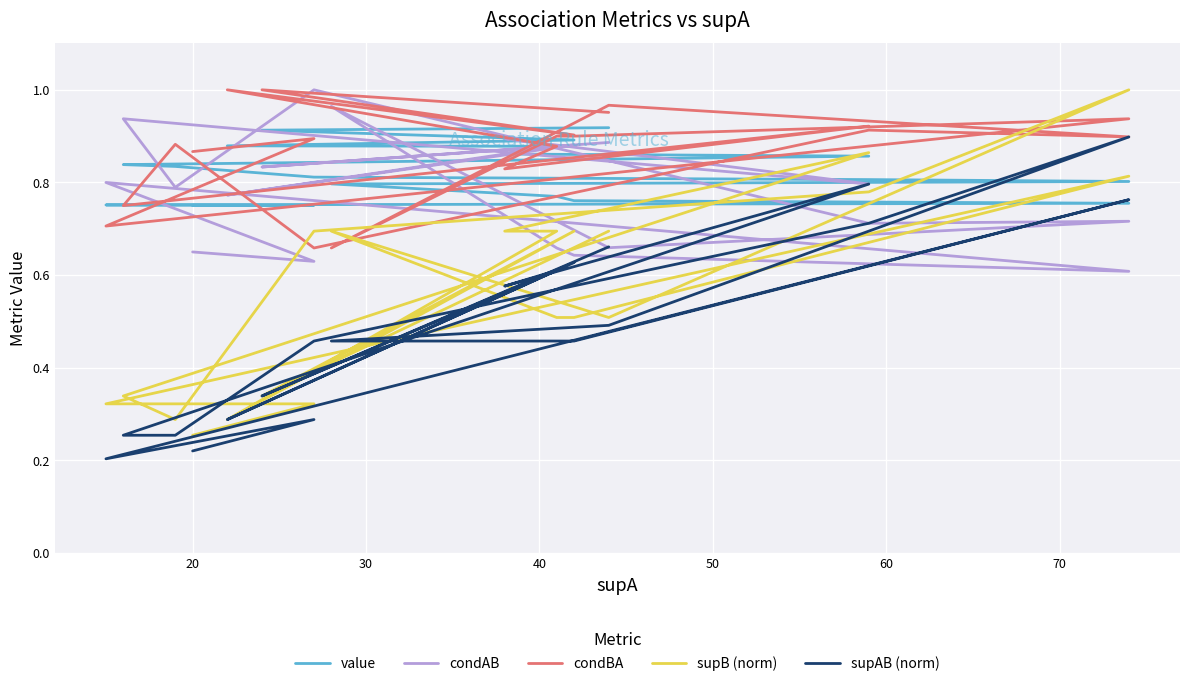

The value of condBA at 20 is 0.9. True or false?

True